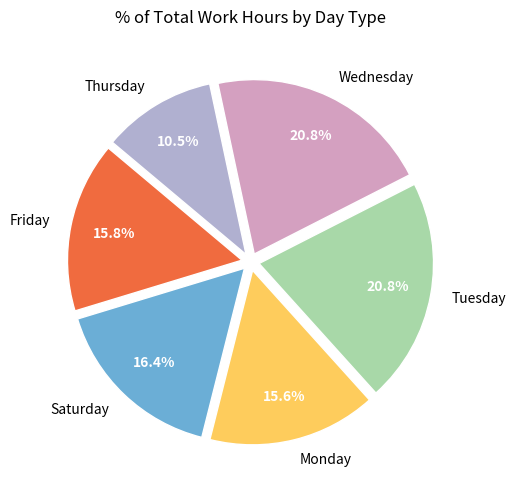

Approximately how many times larger is the value at Tuesday compared to Saturday?

1.3